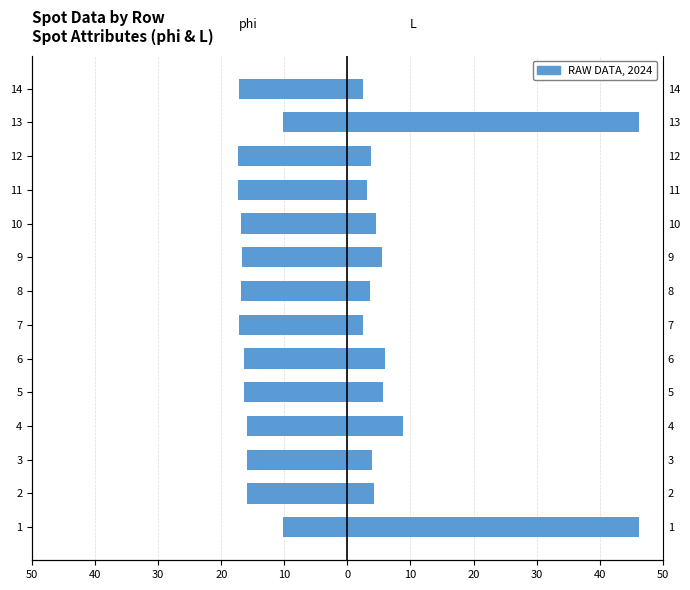

The value of L at 14 is 1.5. True or false?

False